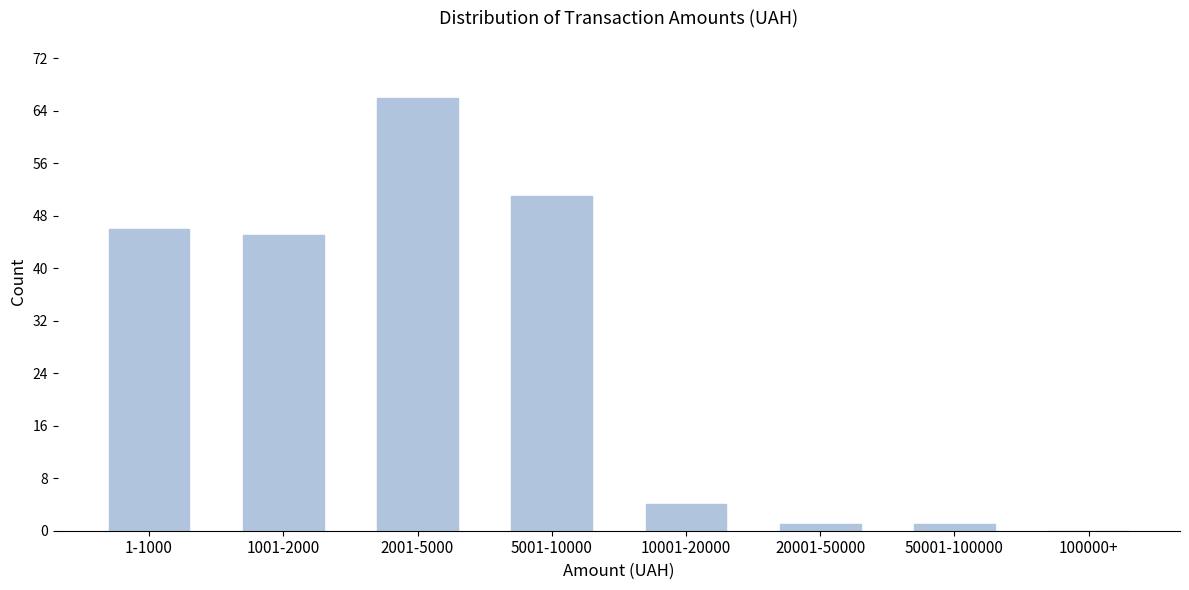

Reading left to right, list all the values displayed in this chart.

1-1000=46	1001-2000=45	2001-5000=66	5001-10000=51	10001-20000=4	20001-50000=1	50001-100000=1	100000+=0